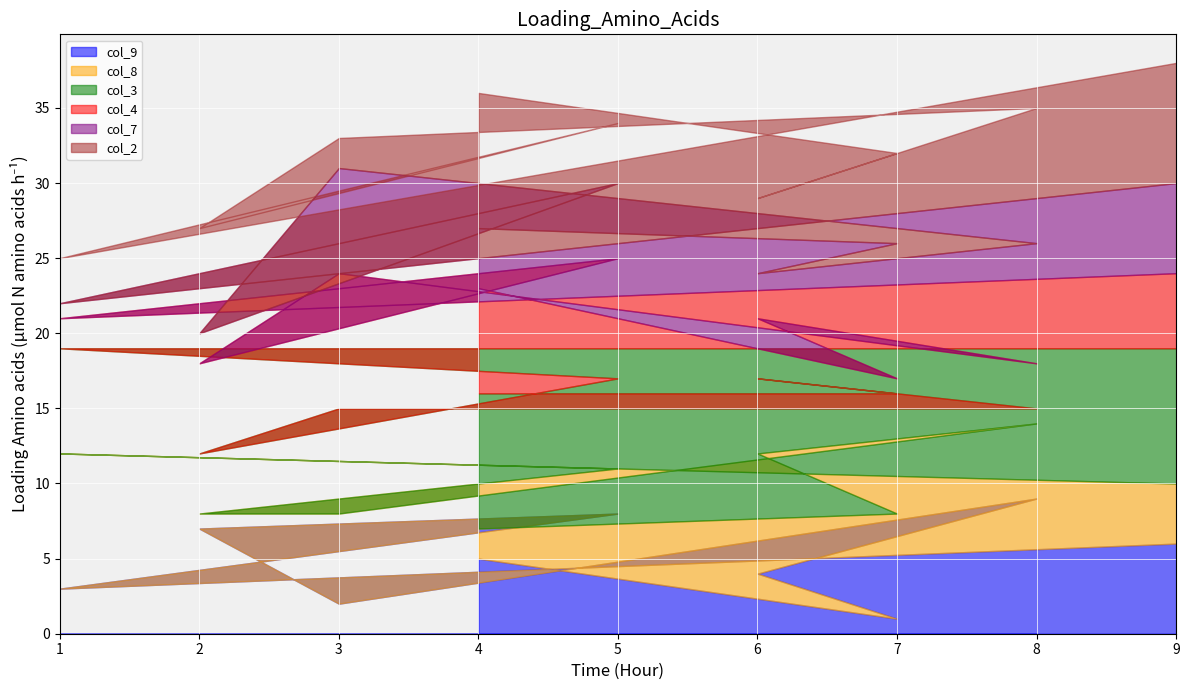

How many interior local valleys does the col_9 series have?

3